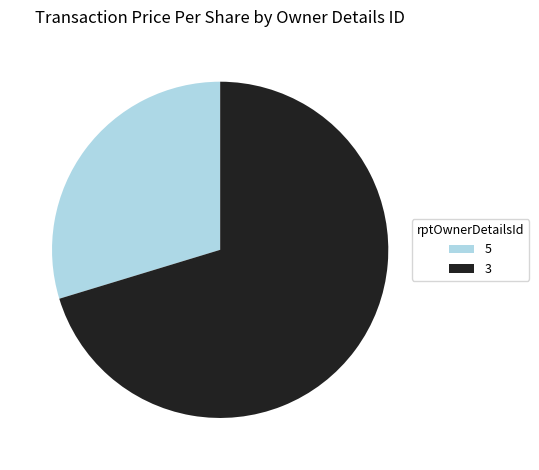

Do 3 and 5 together represent more than half of the pie?

Yes